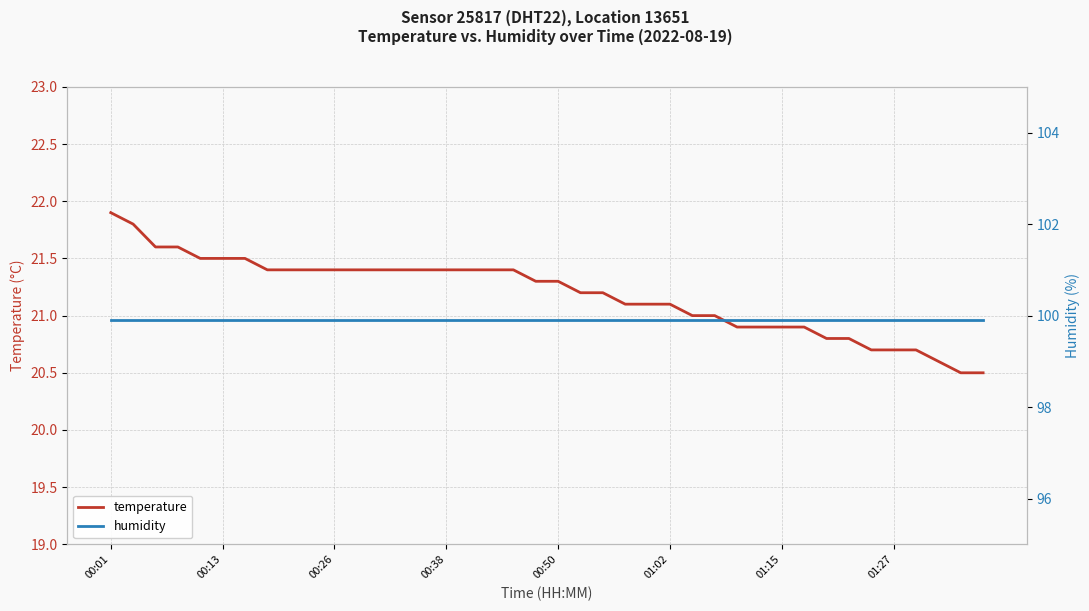

Which category has the highest value in the temperature series?

00:01